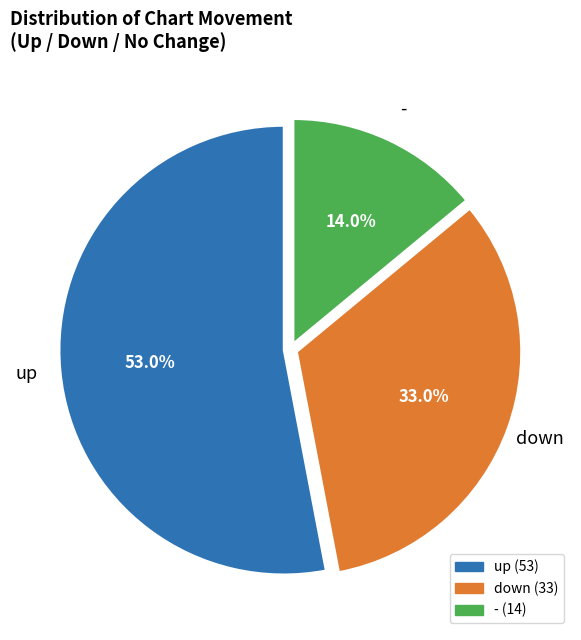

Is the sum of - and up greater than half?

Yes